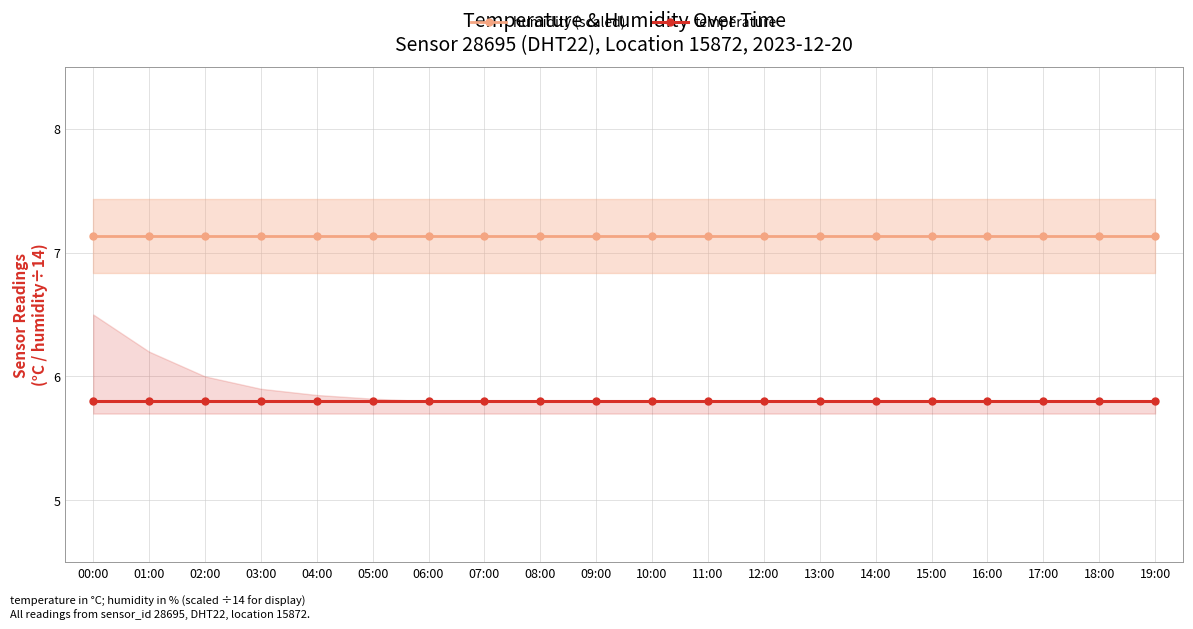

At 06:00, list the series in order from smallest to largest.

temperature, humidity (scaled)